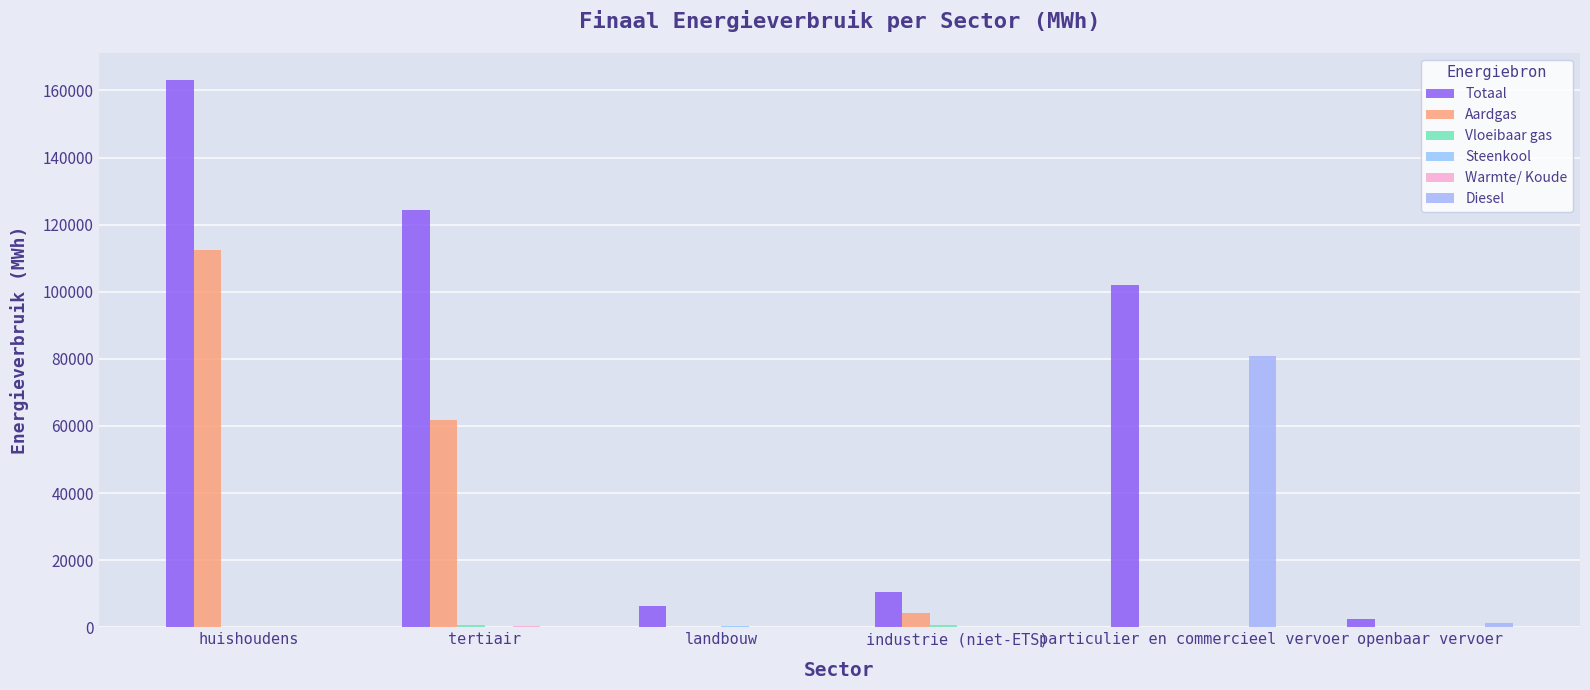

What is the value of the Totaal bar at the 5th from the left?

102022.7